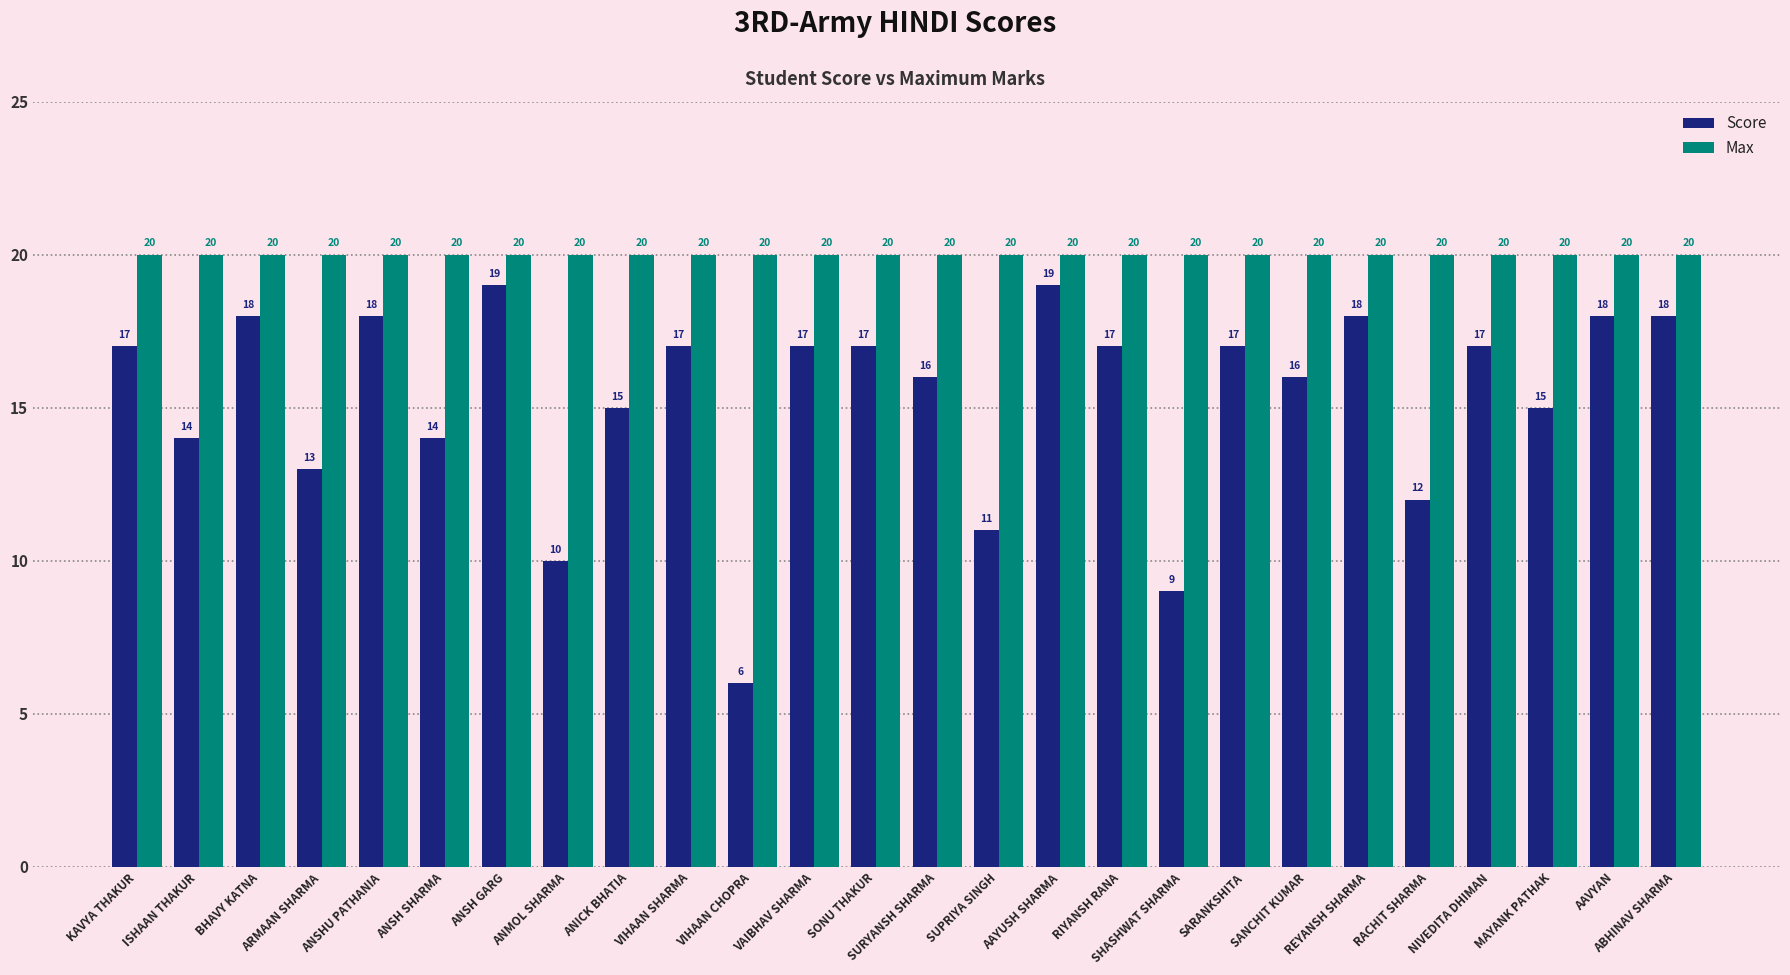

What are all the series names shown in the legend?

Score, Max